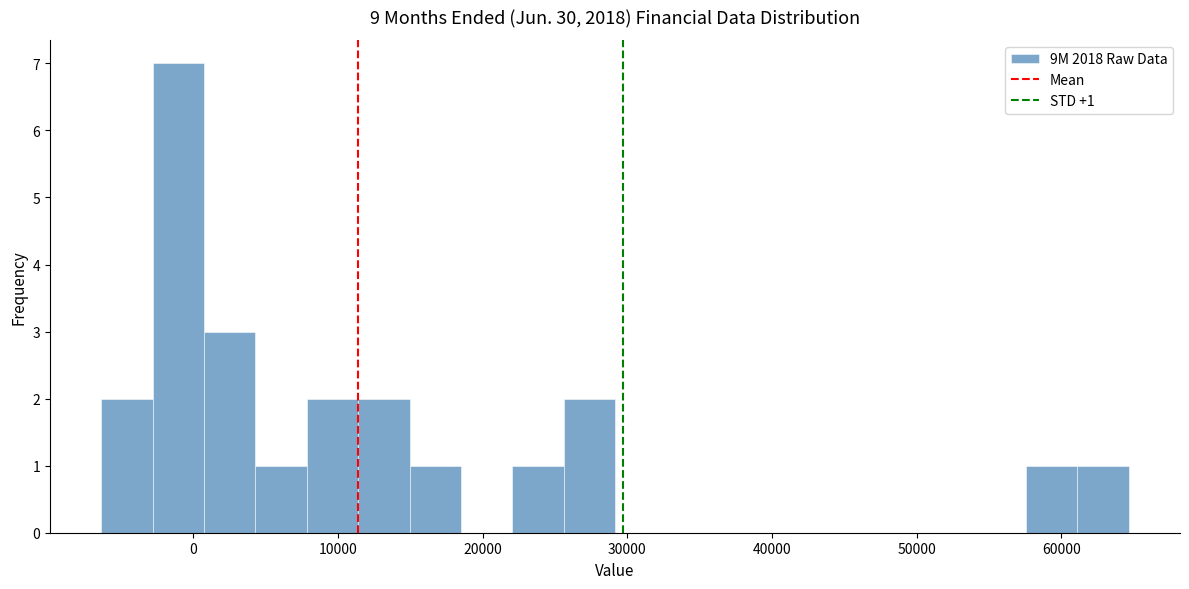

Read against the x-axis, roughly where is the centre of the tallest bar?

-1000